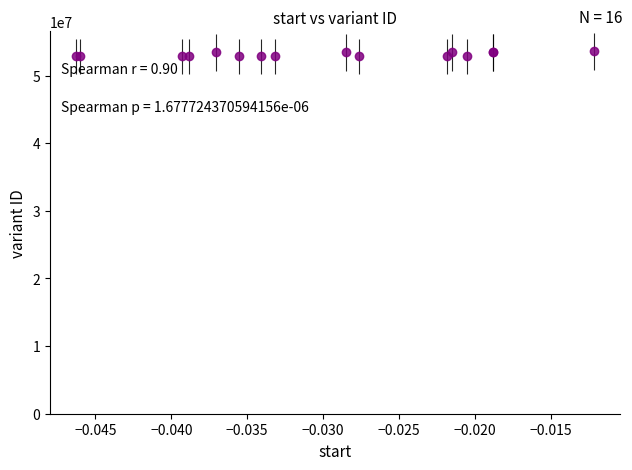

What is the maximum value shown in the chart?

53551950